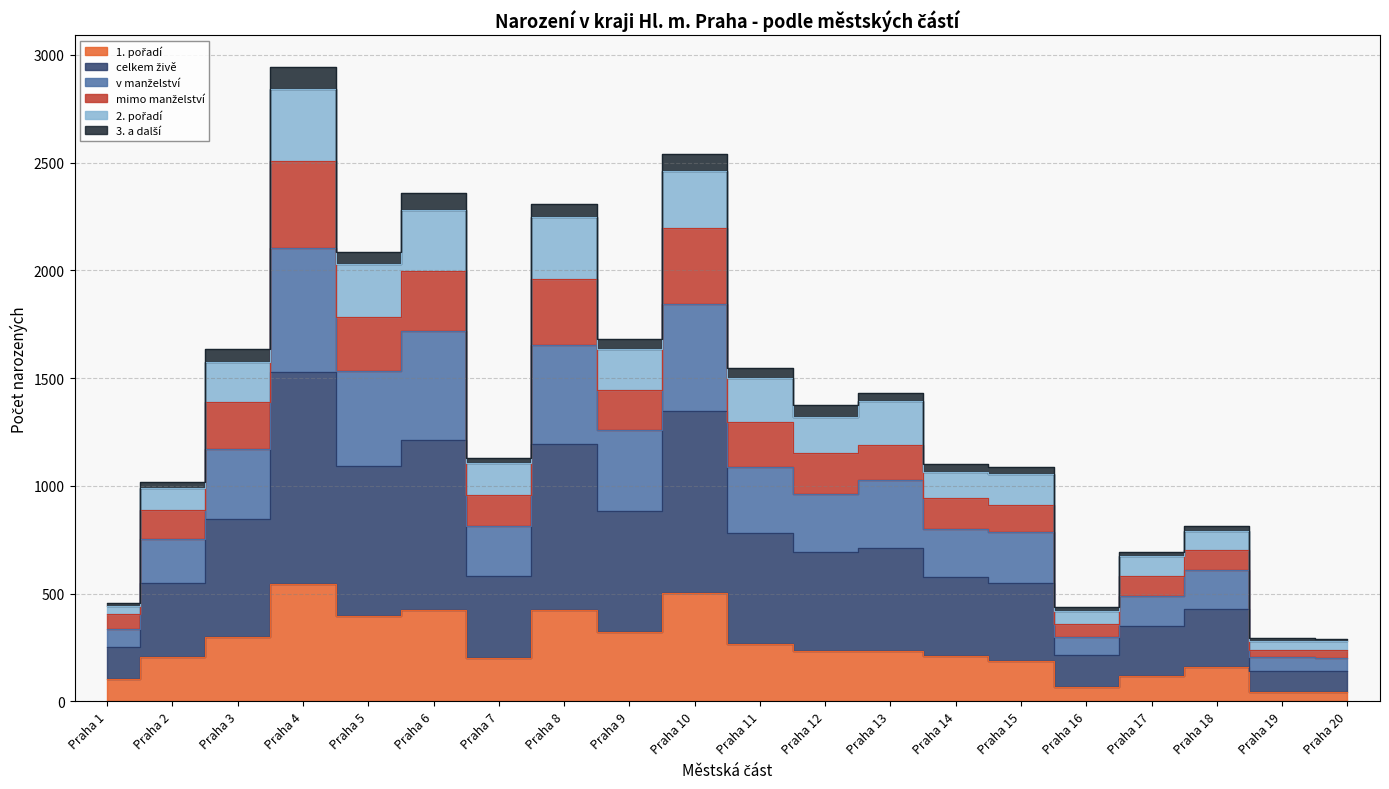

True or false: 1. pořadí and mimo manželství intersect in this chart.

False